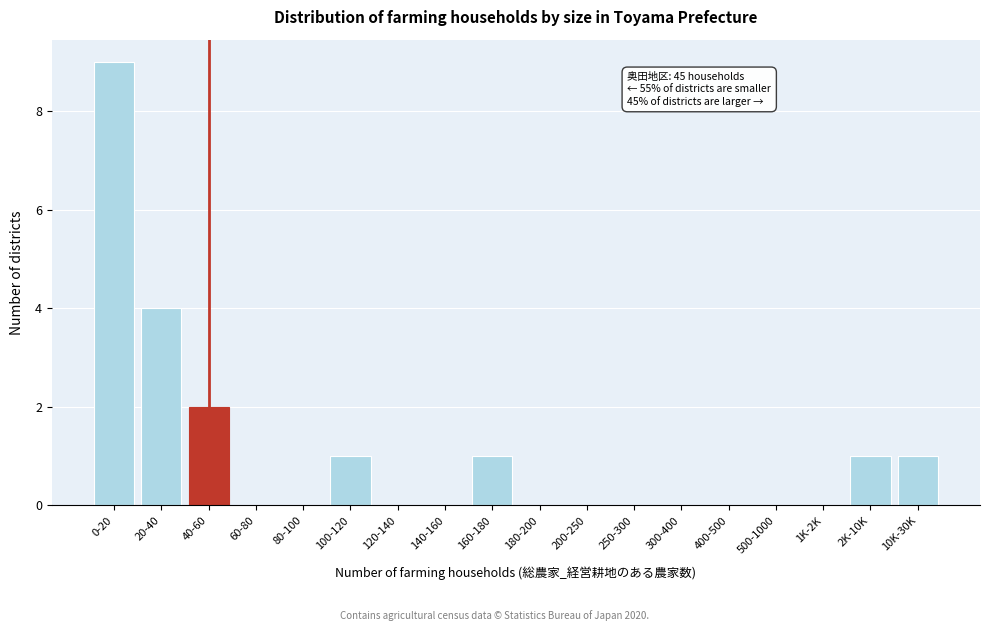

Reading left to right, extract all data points from this chart.

0-20=9	20-40=4	40-60=2	60-80=0	80-100=0	100-120=1	120-140=0	140-160=0	160-180=1	180-200=0	200-250=0	250-300=0	300-400=0	400-500=0	500-1000=0	1K-2K=0	2K-10K=1	10K-30K=1